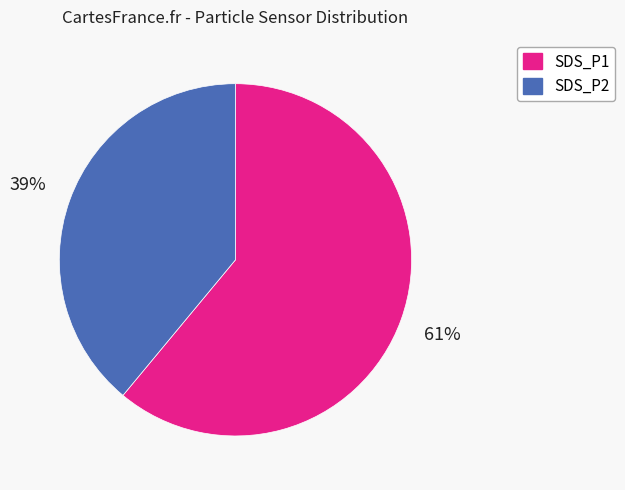

Rank the categories by value from lowest to highest.

SDS_P2, SDS_P1